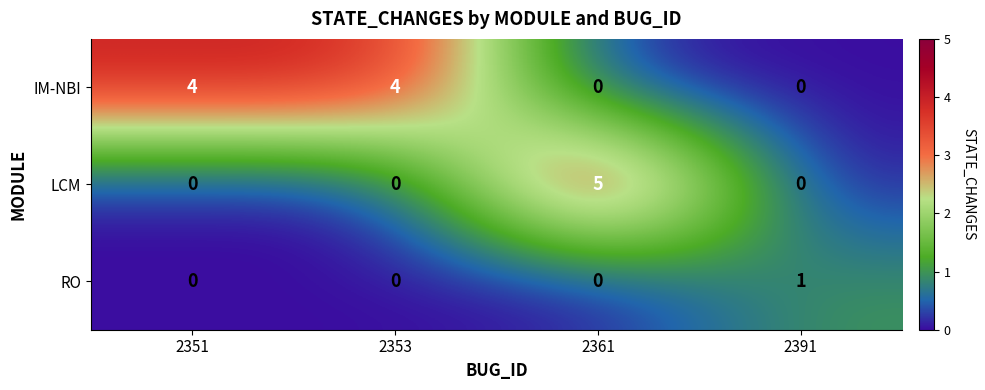

Which series has the largest range (max minus min)?

LCM